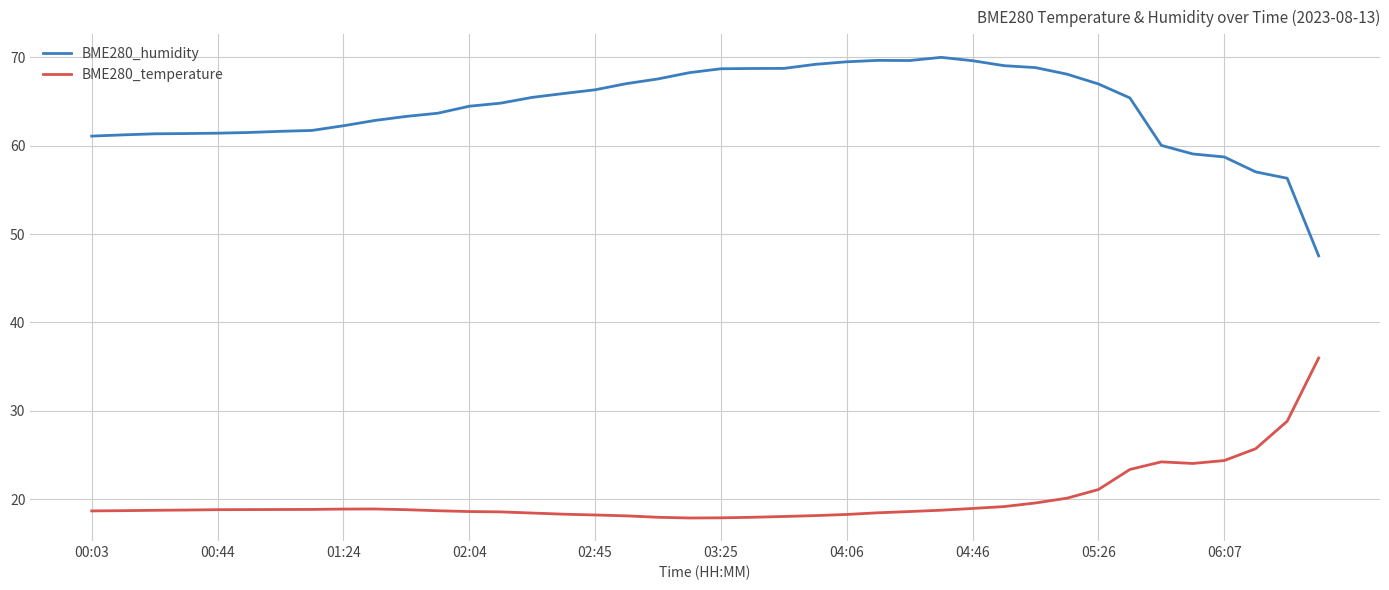

What are all the series names shown in the legend?

BME280_humidity, BME280_temperature